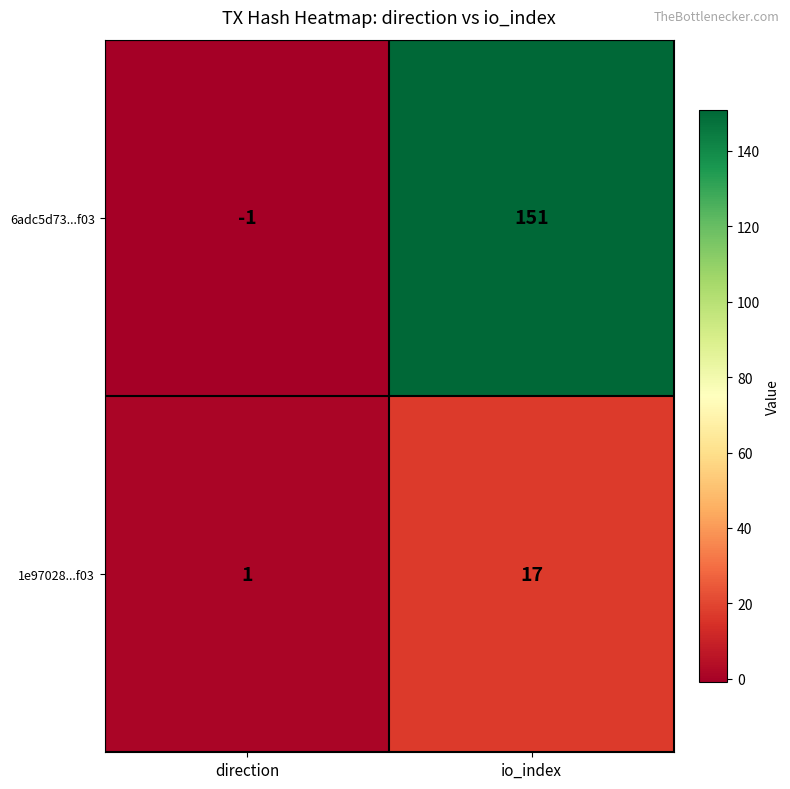

True or false: 1e97028...f03 has a value of 1 at direction.

True